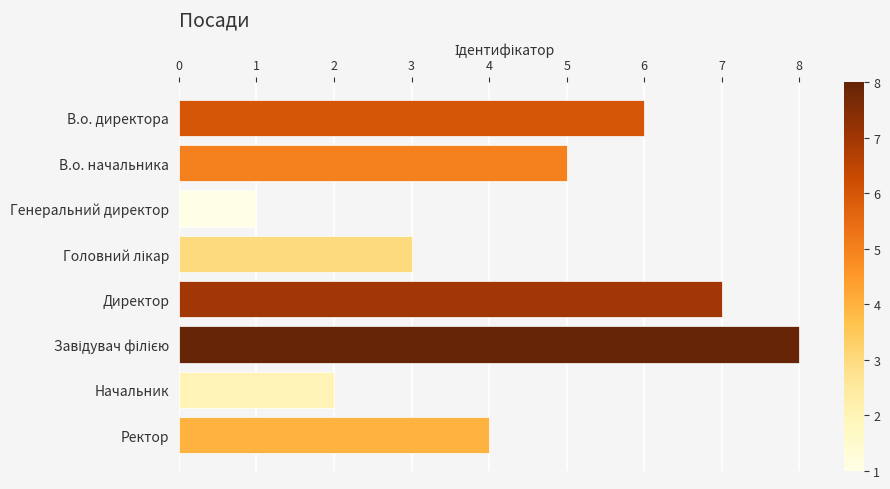

How many values are between 3 and 7?

5